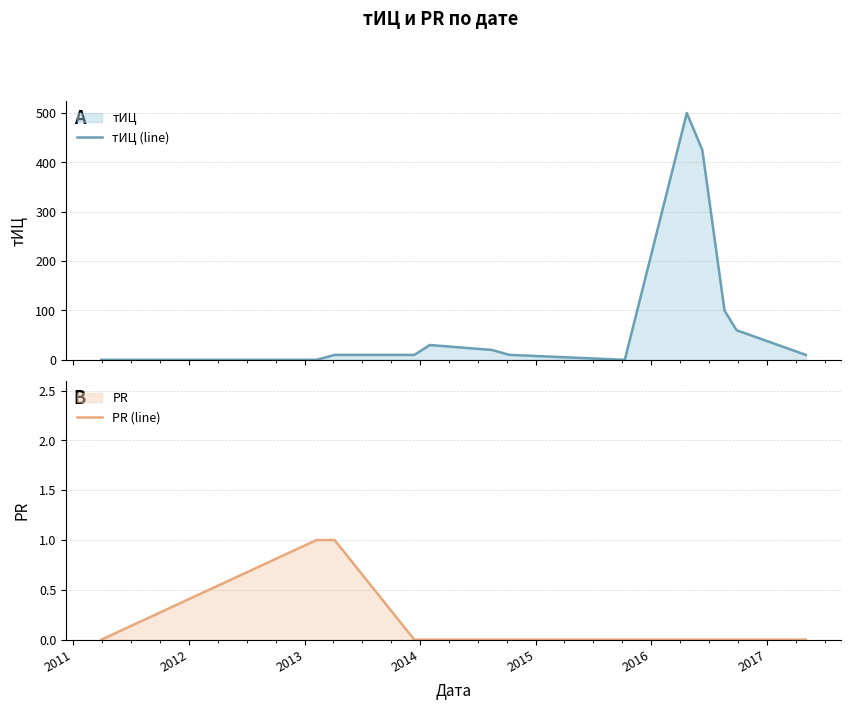

What are all the series names shown in the legend?

тИЦ (line), PR (line)